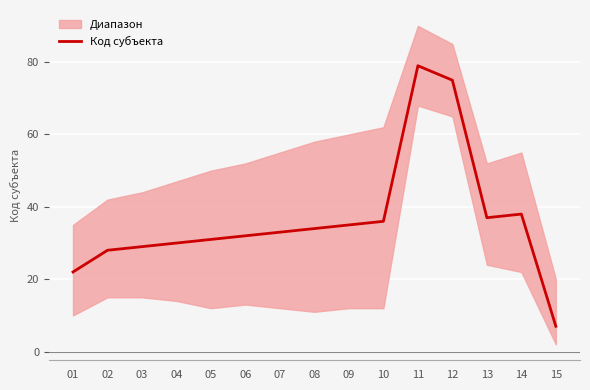

What is the sum of the values at 01 and 15?

29